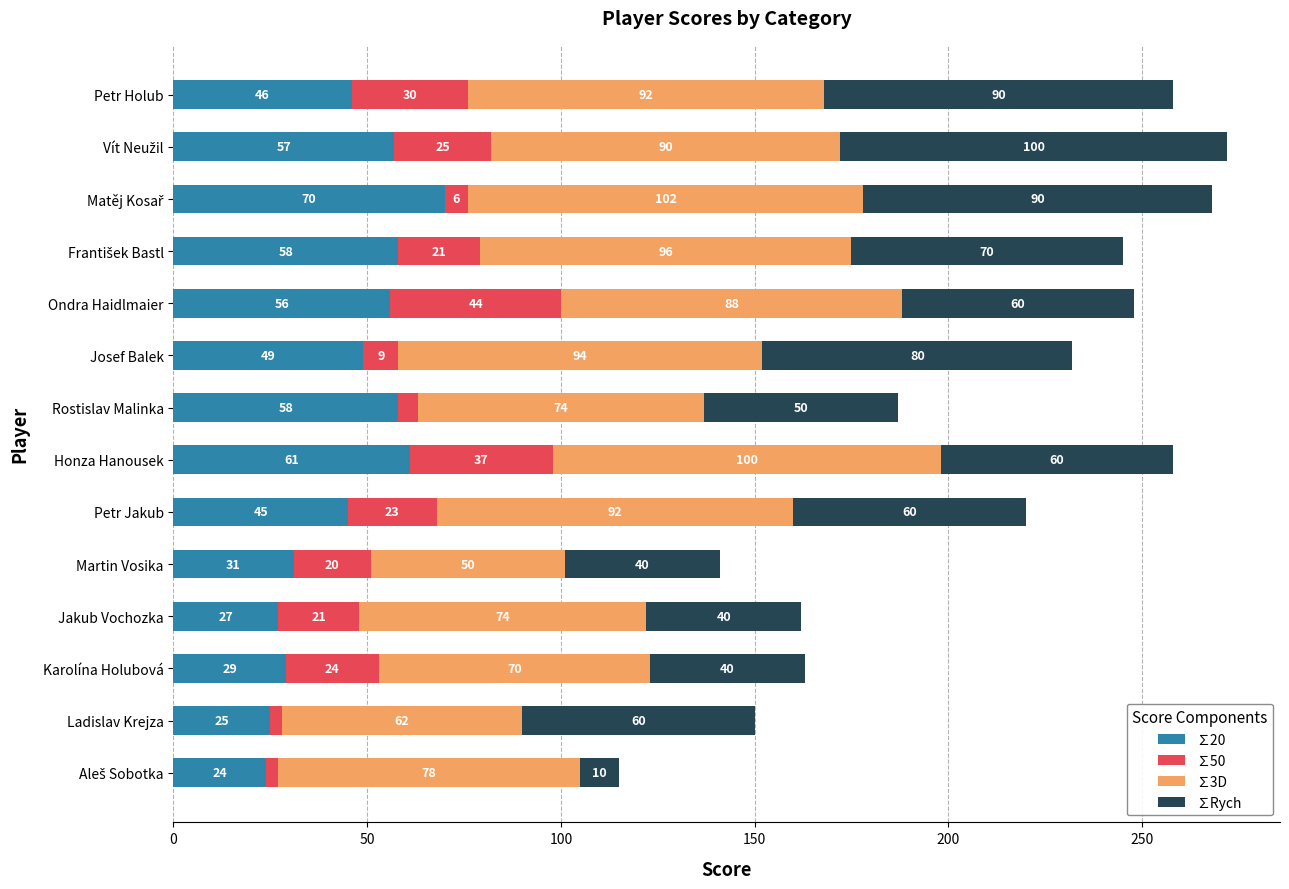

What is the maximum value for ∑20?

70